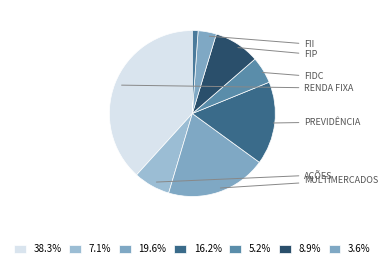

How many slices are in this pie chart?

8